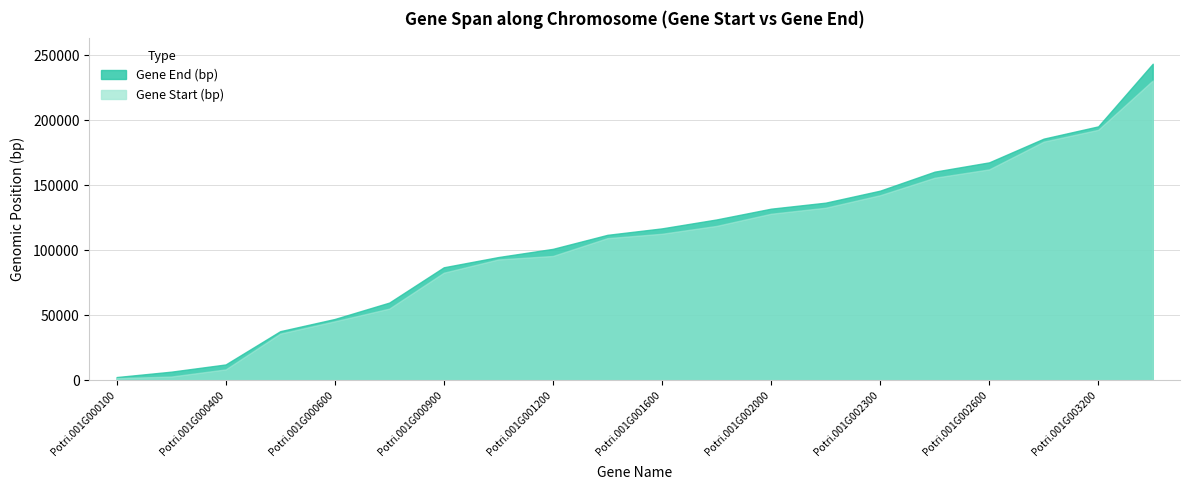

Is the value of Gene Start (bp) at Potri.001G000500 greater than the value of Gene End (bp) at Potri.001G001700?

No